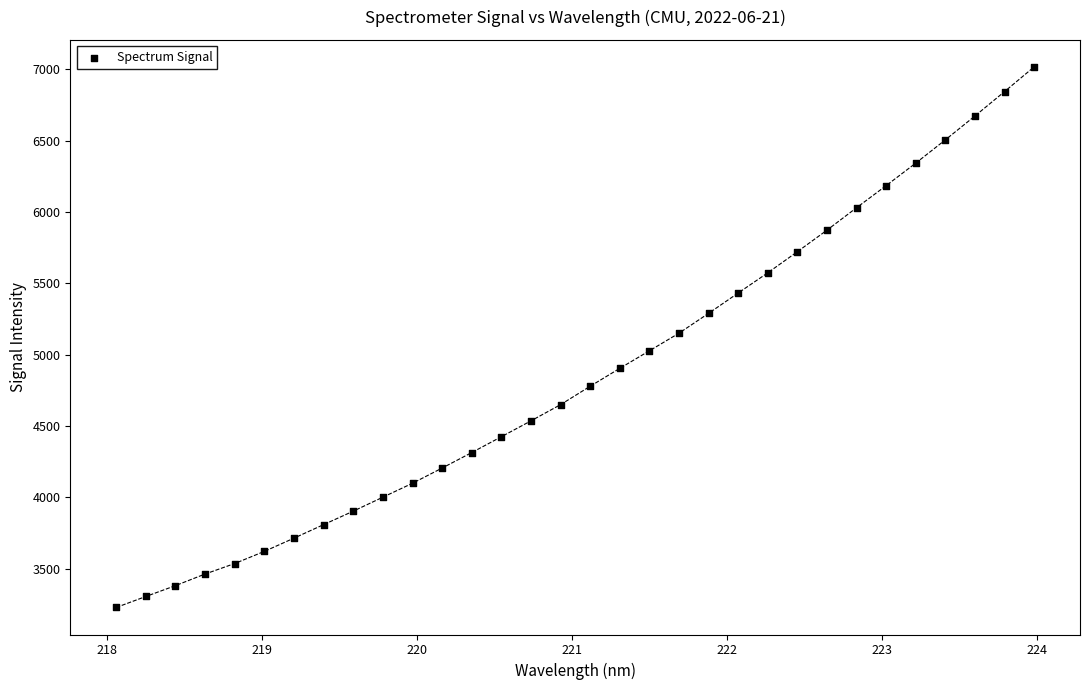

What is the range of X values (max minus min)?

5.9